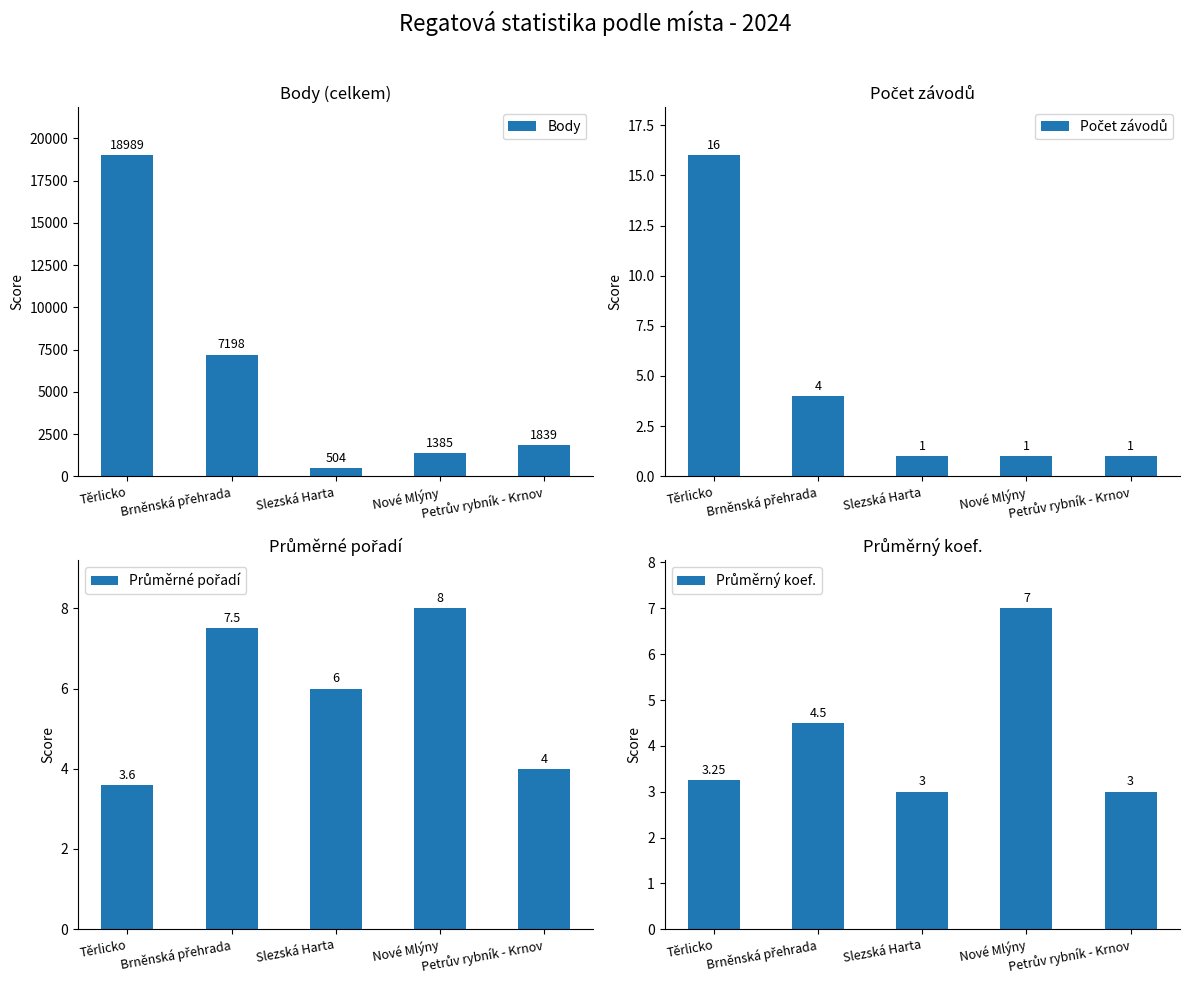

What is the sum of all Průměrný koef. values?

20.8